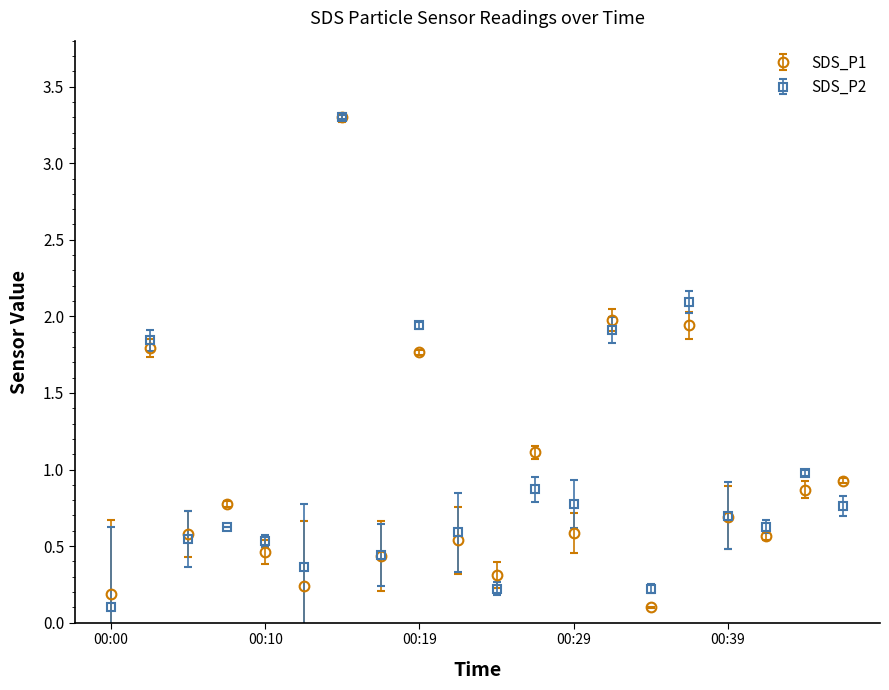

What is the maximum value shown in the chart?

3.3